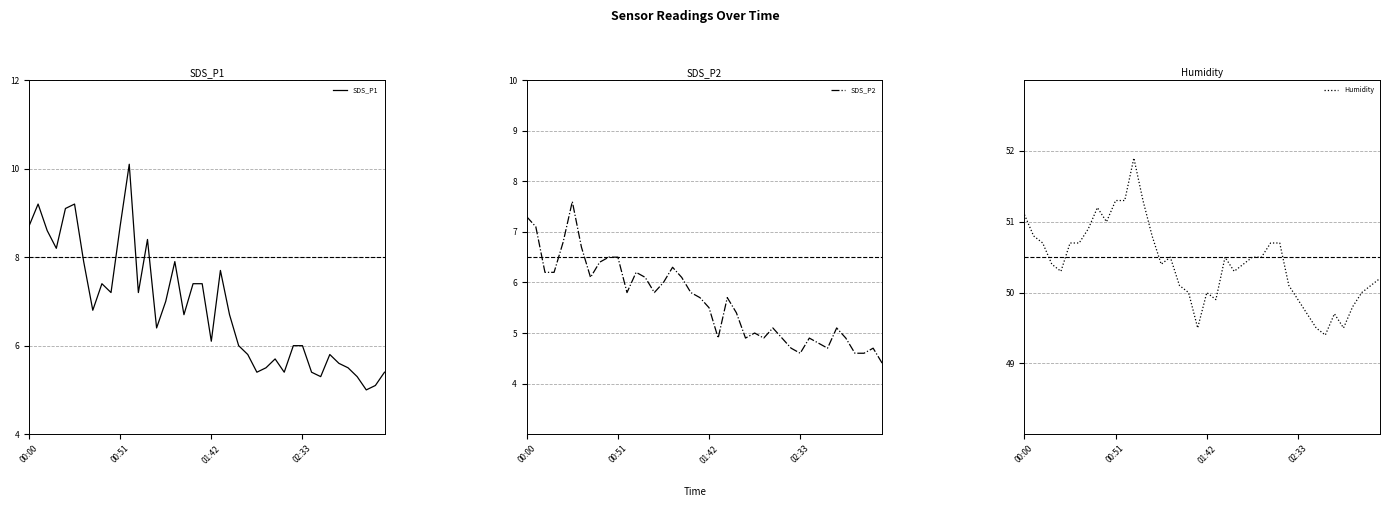

The value of Humidity at 00:00 is 51.1. True or false?

True